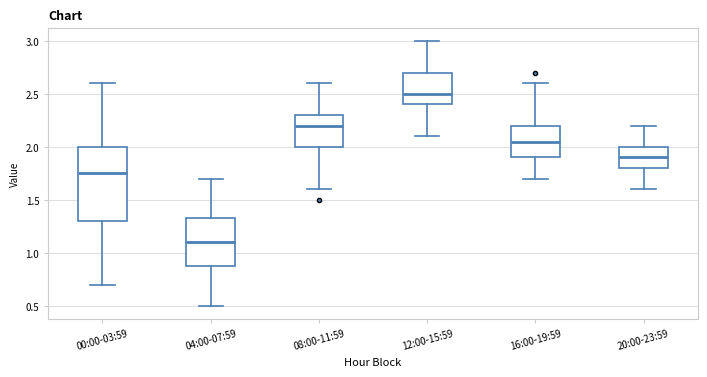

Comparing the boxes themselves (not the whiskers), which one is the tallest?

00:00-03:59